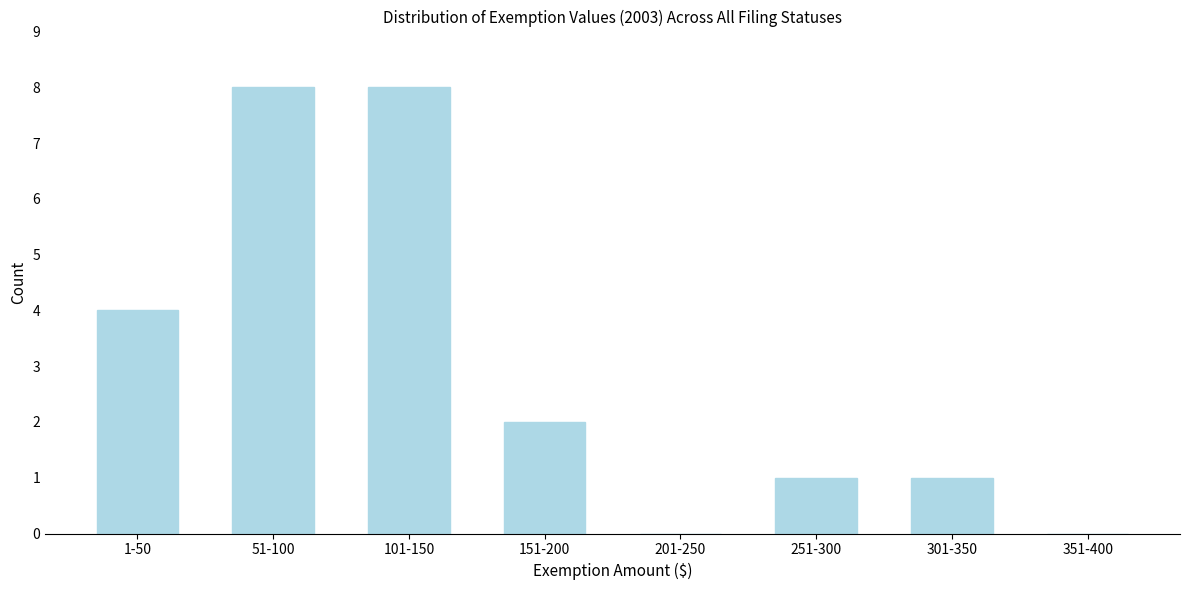

Reading right to left, extract all data points from this chart.

351-400=0	301-350=1	251-300=1	201-250=0	151-200=2	101-150=8	51-100=8	1-50=4